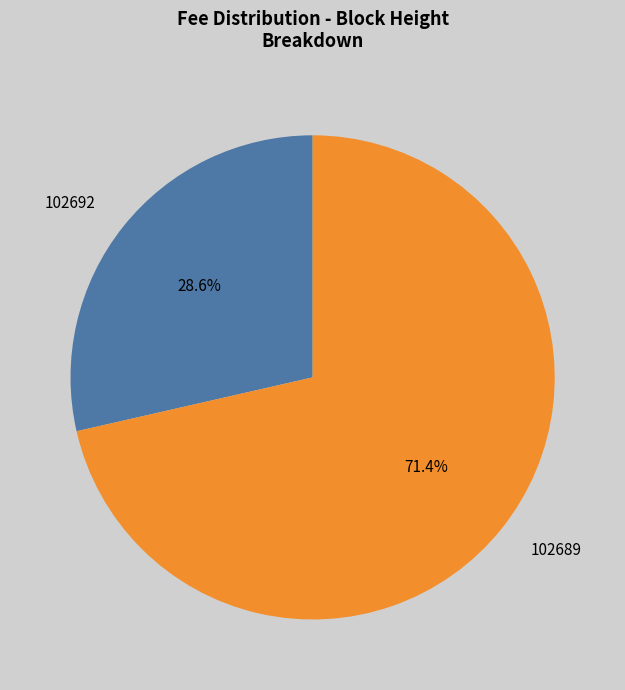

How many slices are in this pie chart?

2